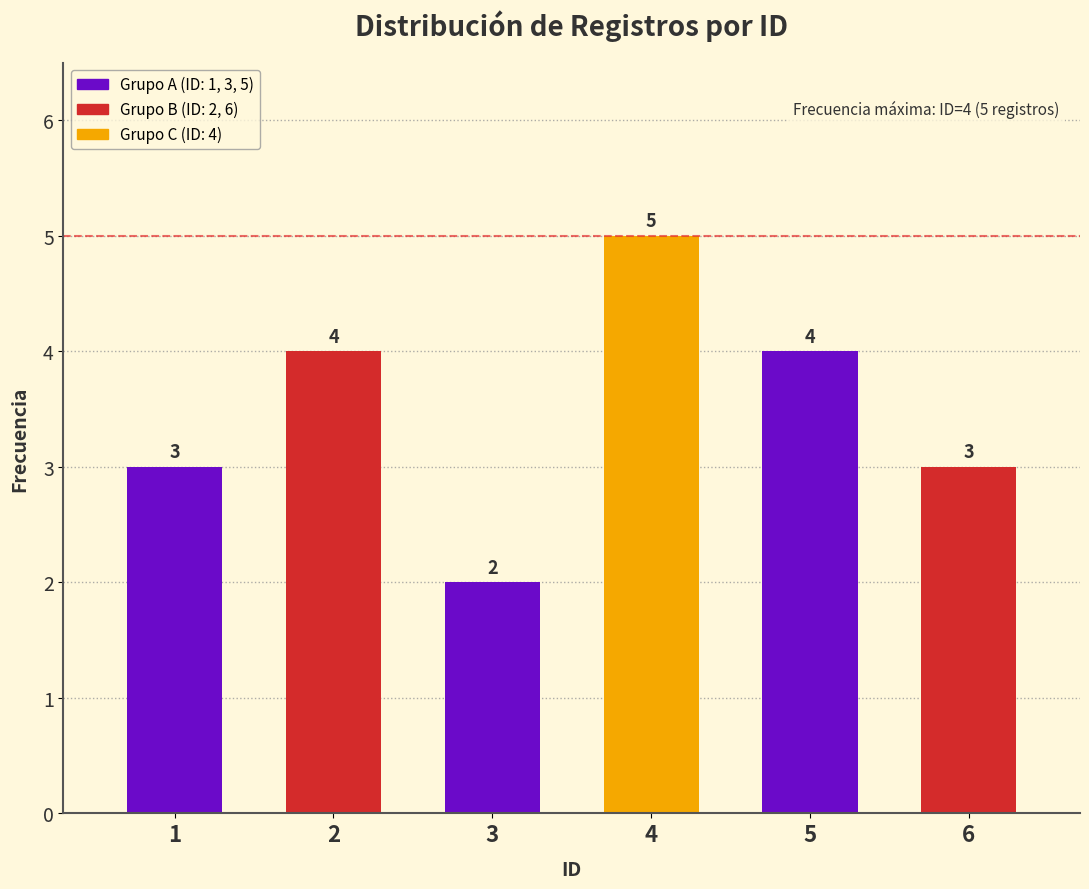

Reading left to right, extract all data points from this chart.

3	4	2	5	4	3